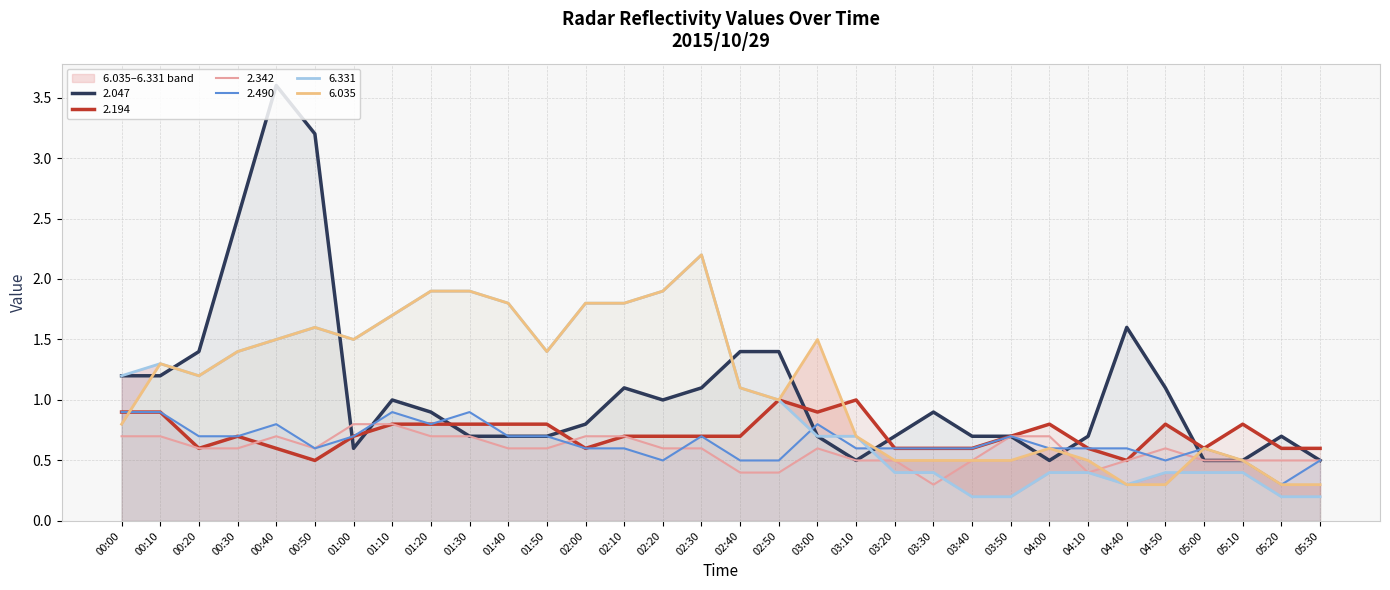

What is the difference between the second highest and second lowest values in the 2.490 series?

0.4